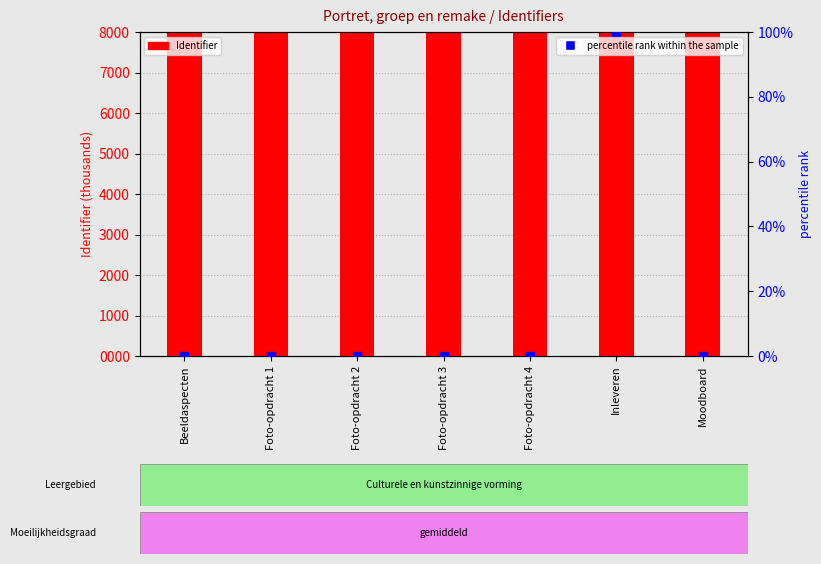

Which series reaches the minimum Y coordinate?

percentile rank within the sample